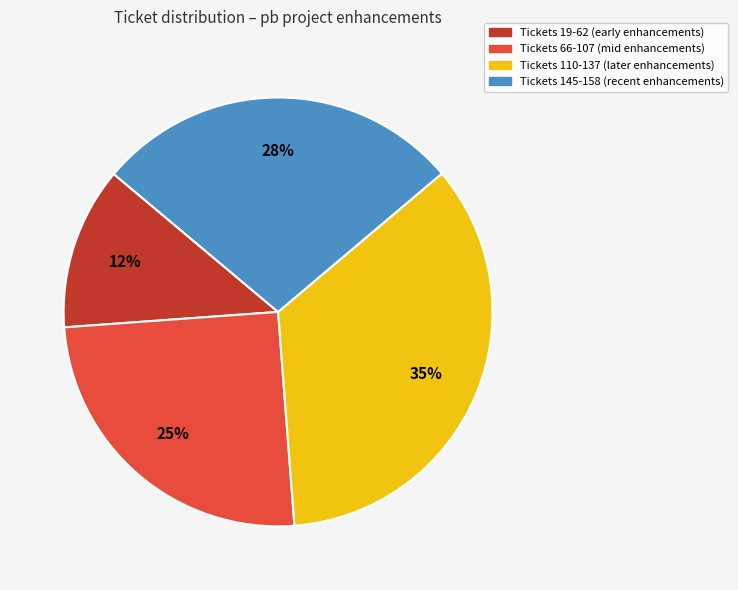

Which category has the biggest portion of the pie?

Tickets 110-137 (later enhancements)